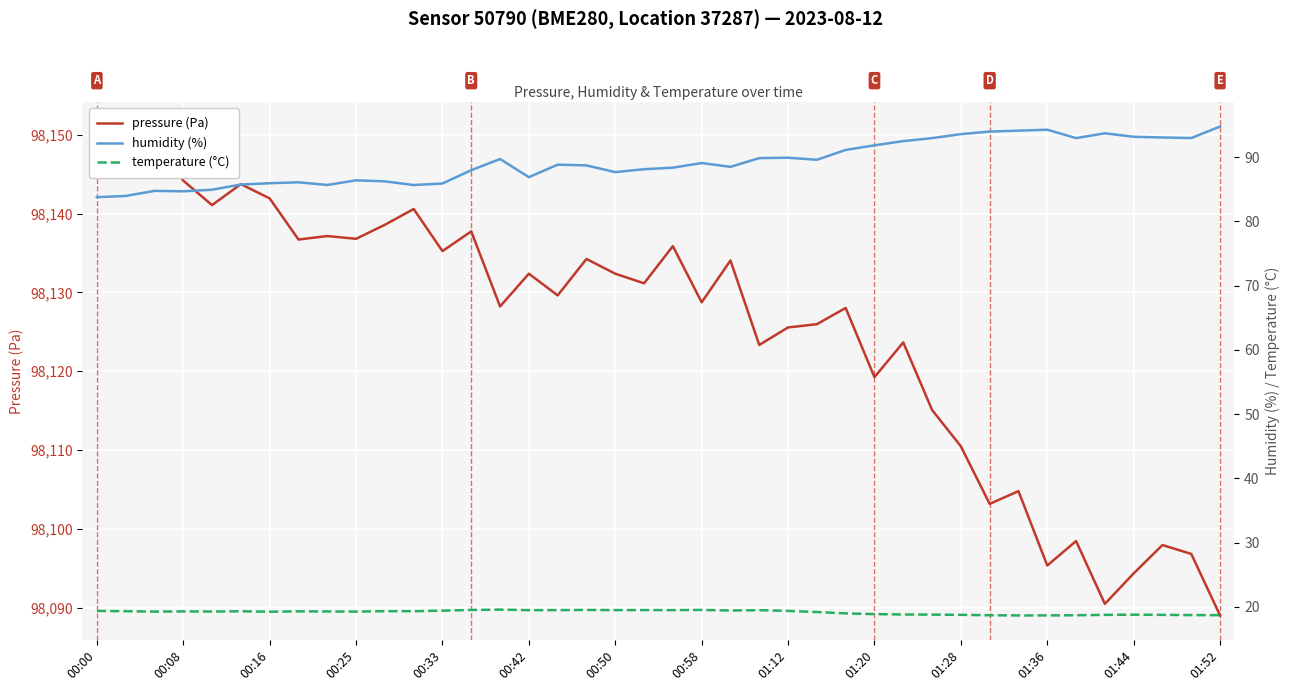

What is the total value across all series at 00:58?

98242.1